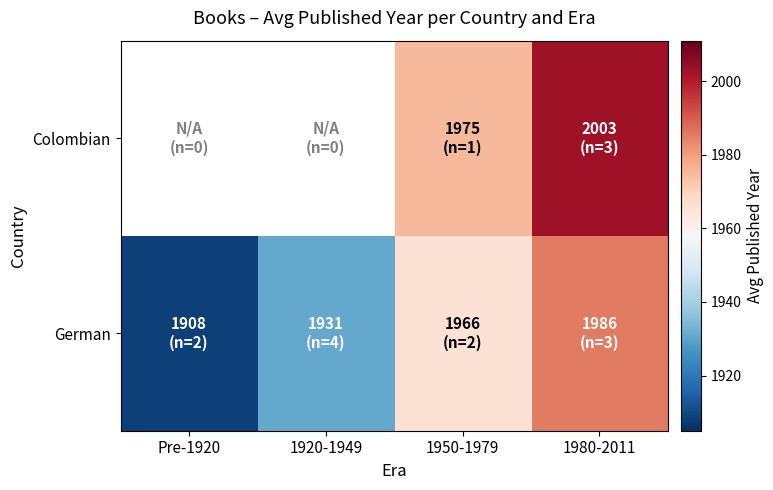

At which label does Colombian first exceed 1975?

1980-2011